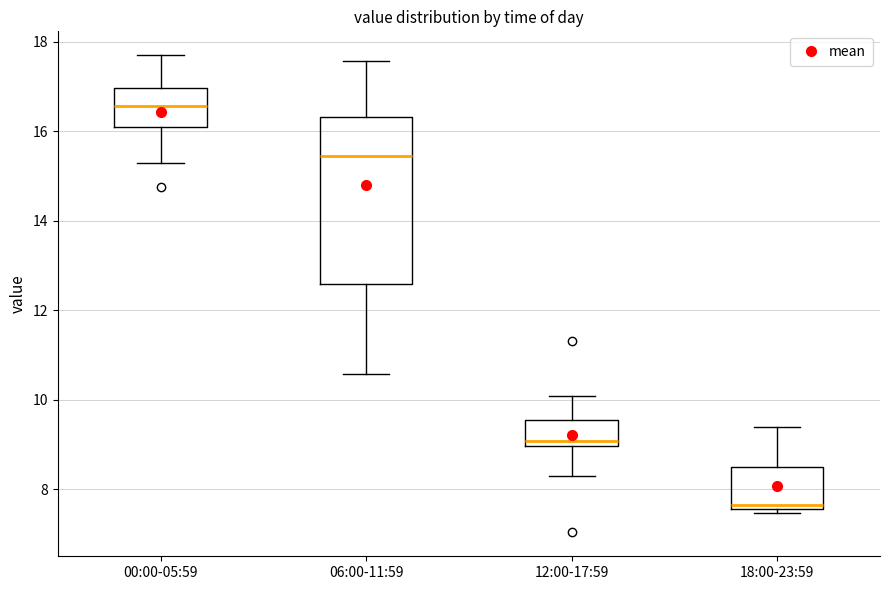

Which box has the highest median line?

00:00-05:59